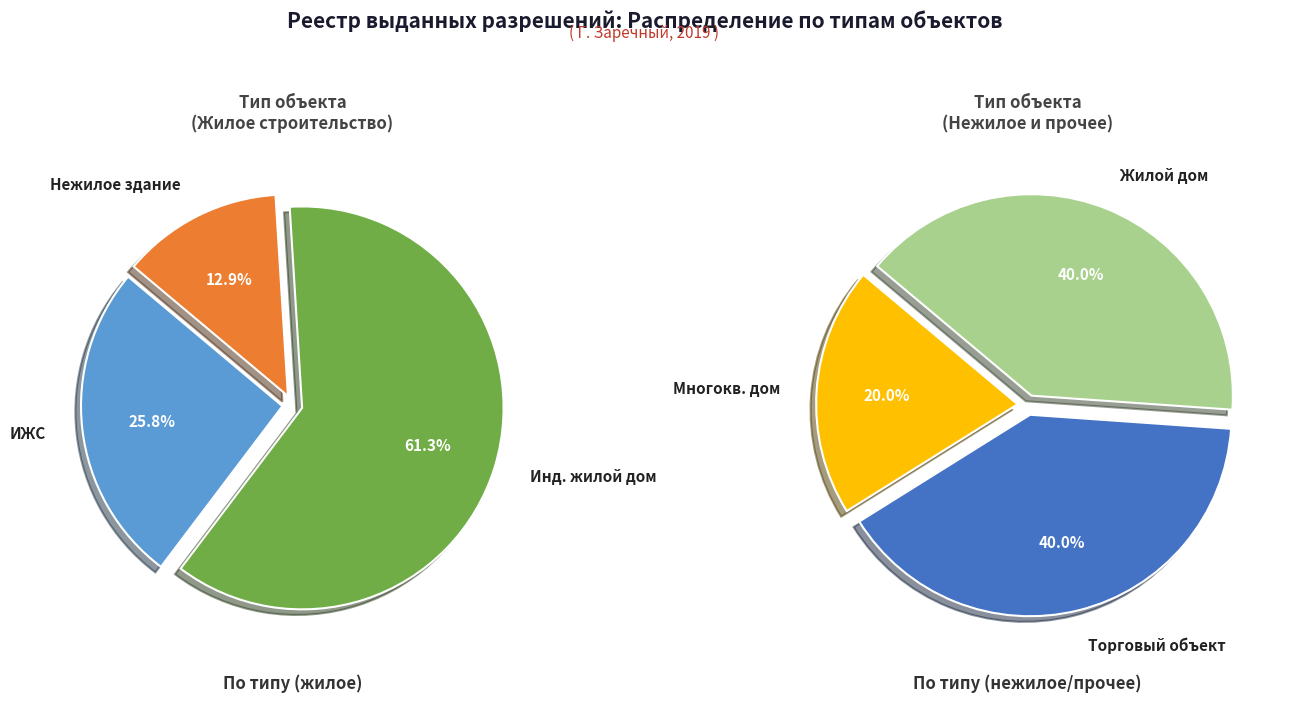

Is there a majority slice in this chart?

Yes